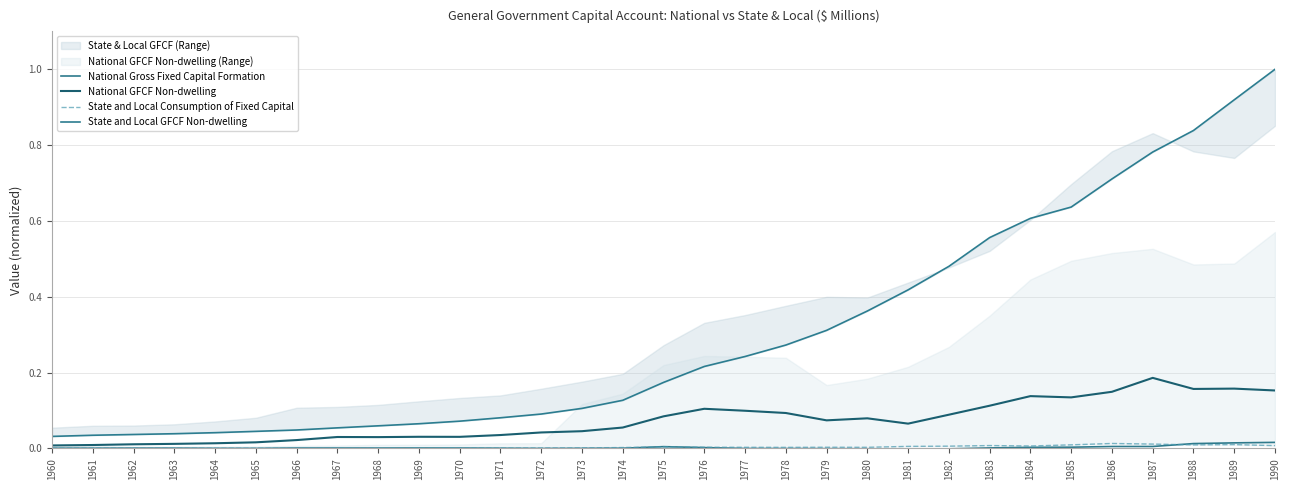

What is the spread (max minus min) of values at 1973?

0.1